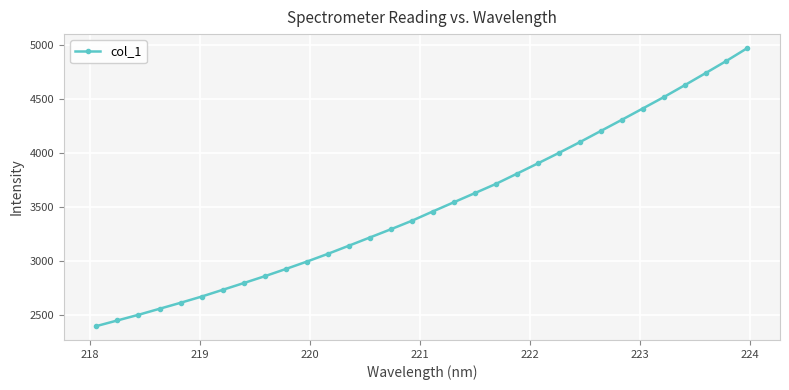

What is the smallest value displayed?

2397.0